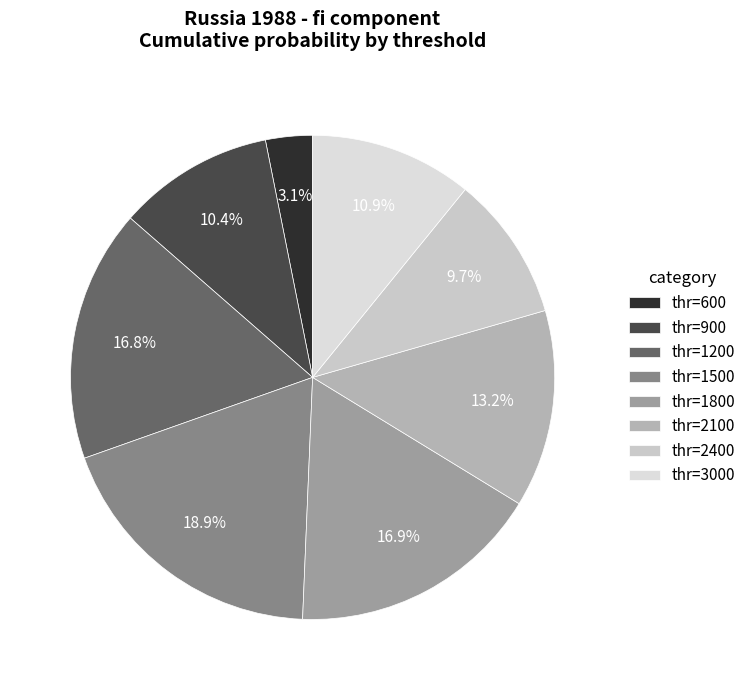

How many segments does this pie chart have?

8